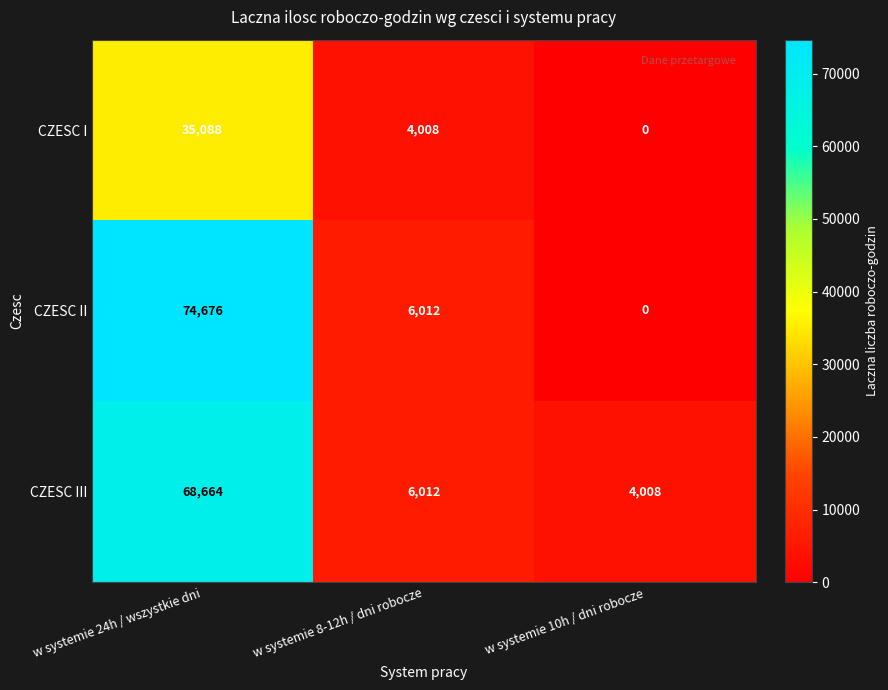

How many categories are shown in the chart?

3